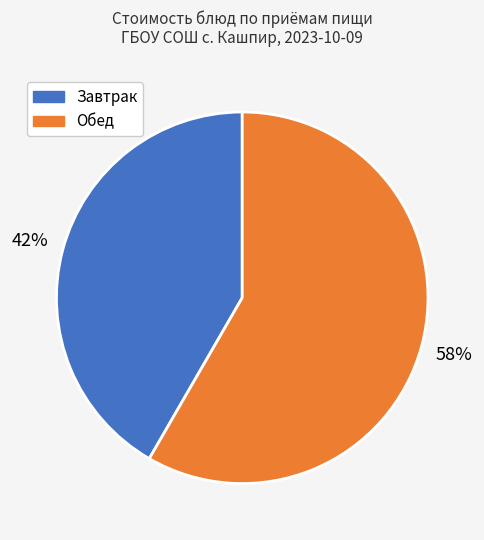

Does any single category account for the majority?

Yes